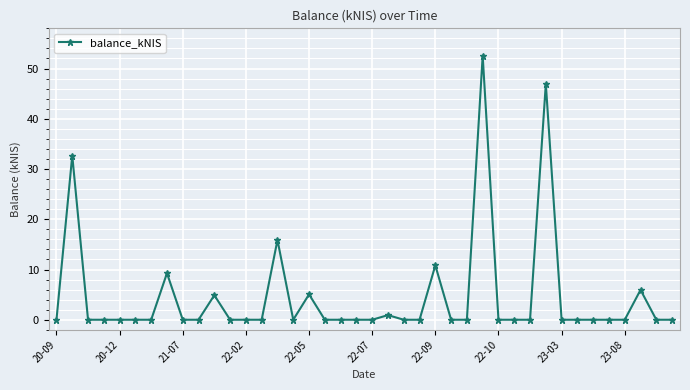

What is the average value?

4.6